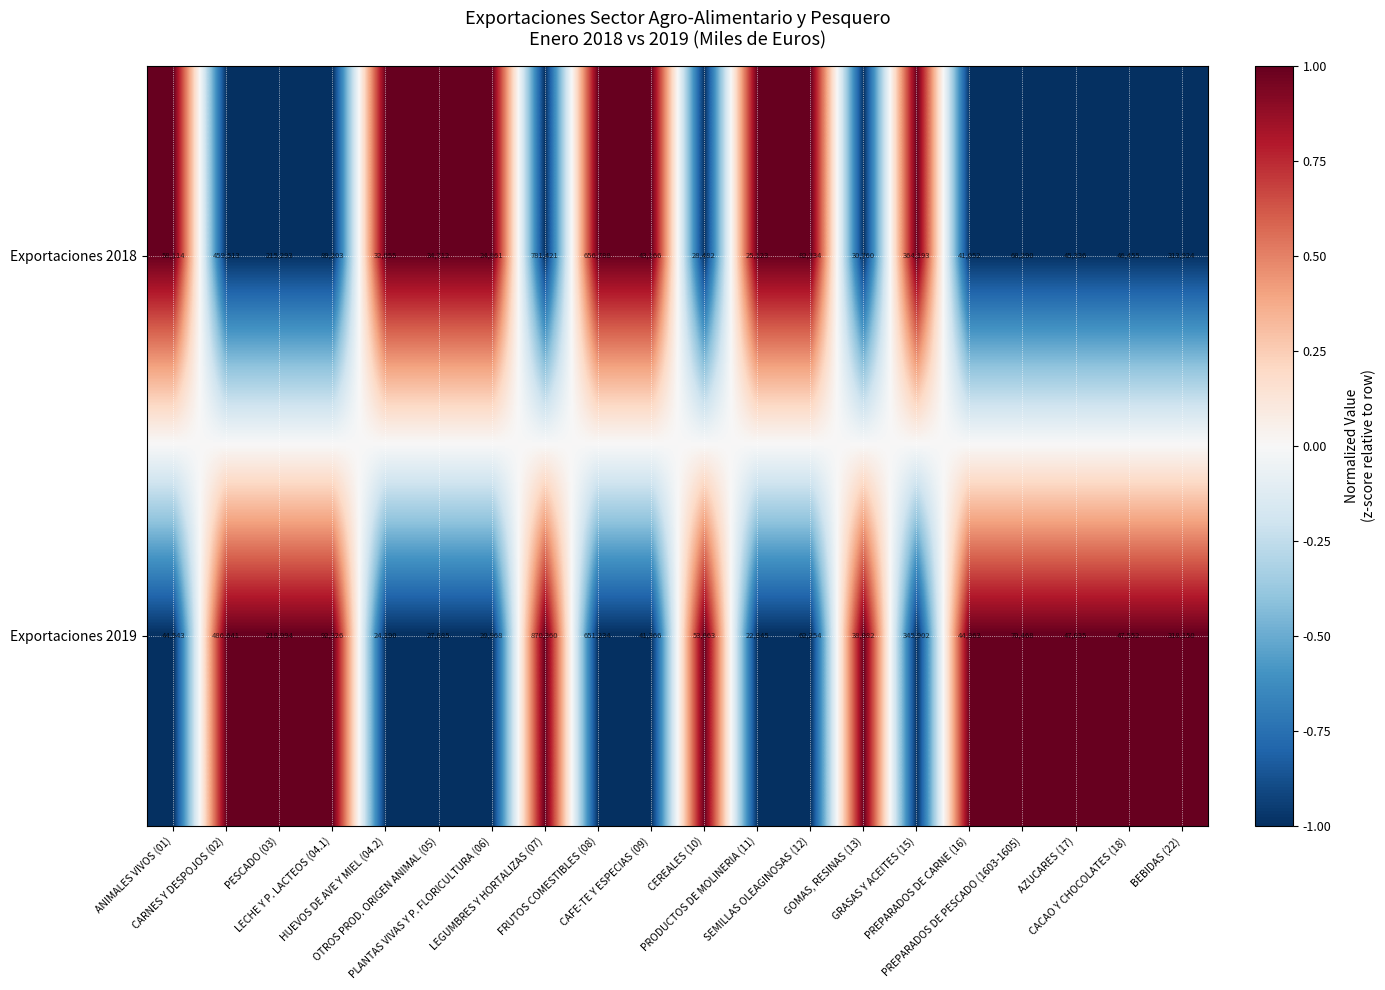

List the series in order of their overall mean, lowest first.

Exportaciones 2018, Exportaciones 2019